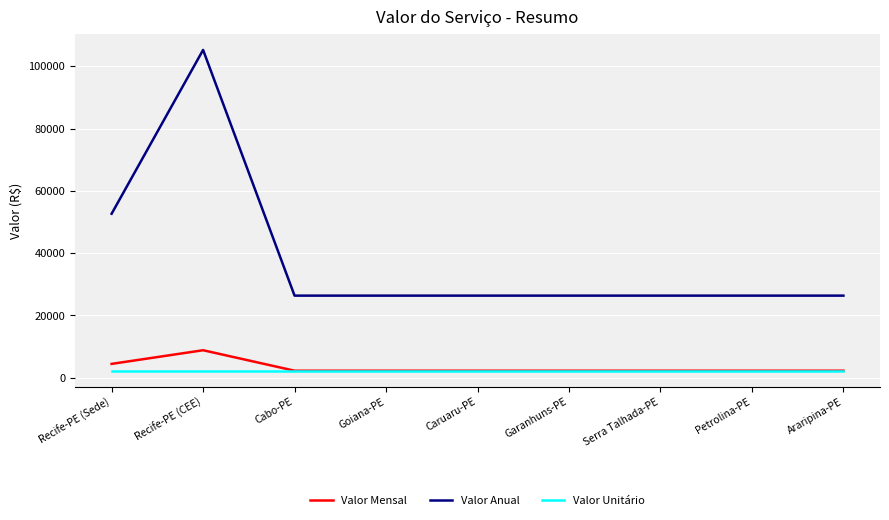

The value of Valor Mensal at Petrolina-PE is 2192.5. True or false?

True